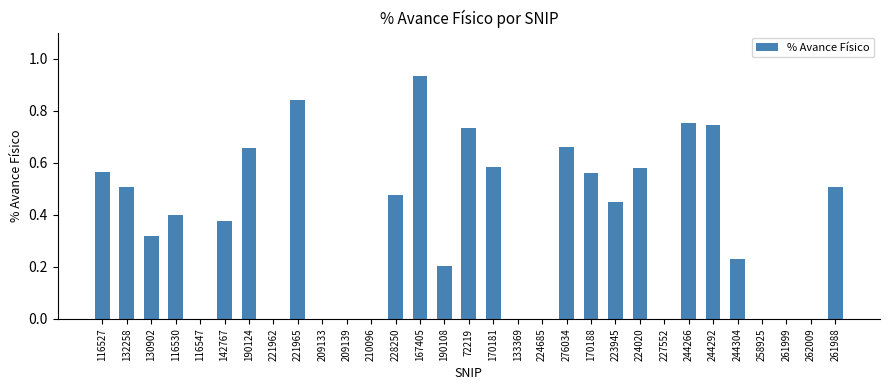

Which category has the highest value across all series?

167405